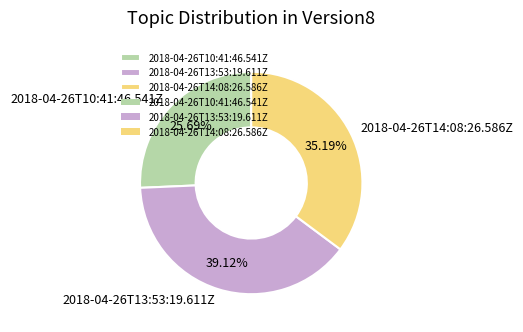

The 2018-04-26T14:08:26.586Z slice represents 48% of the pie. True or false?

False